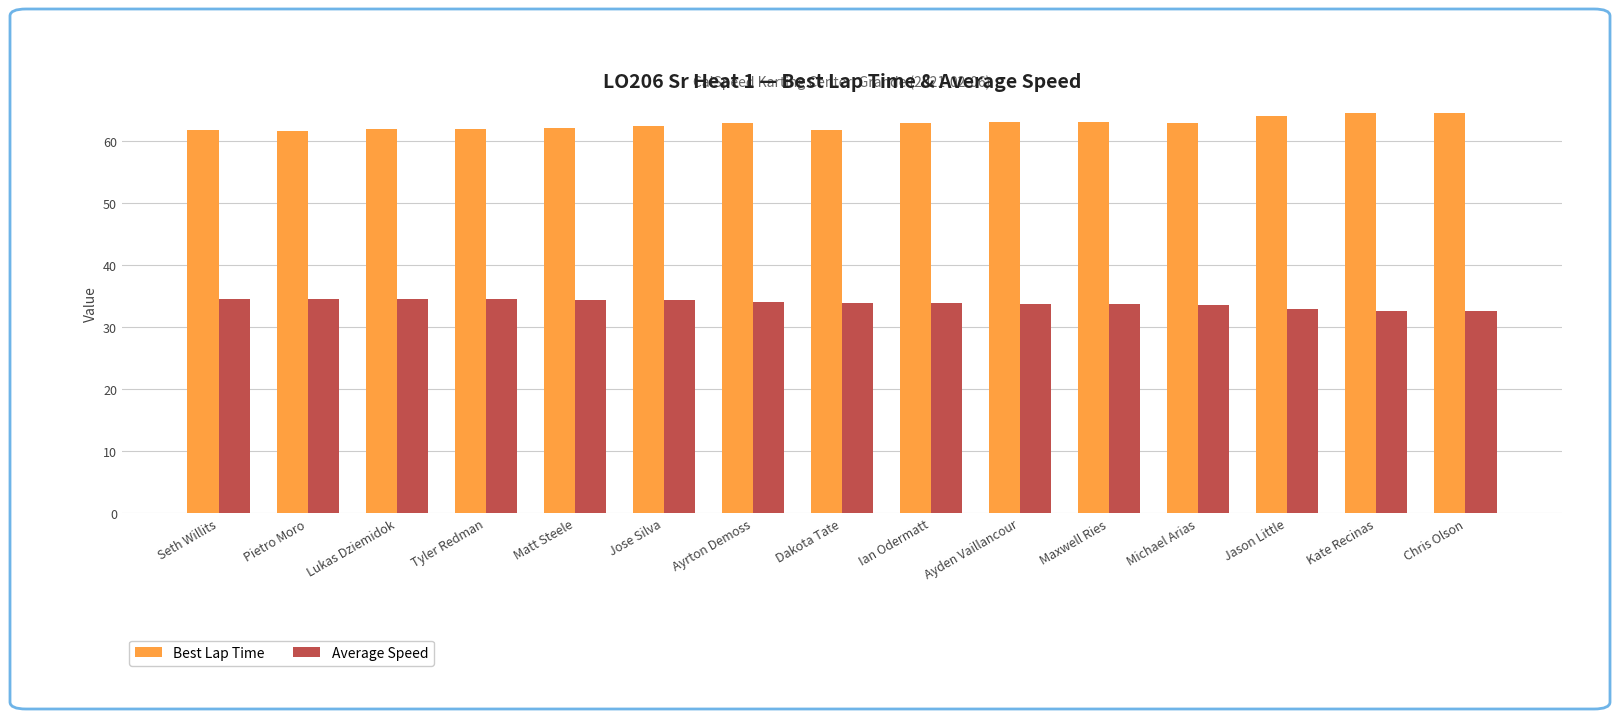

What is the maximum value shown in the chart?

64.5